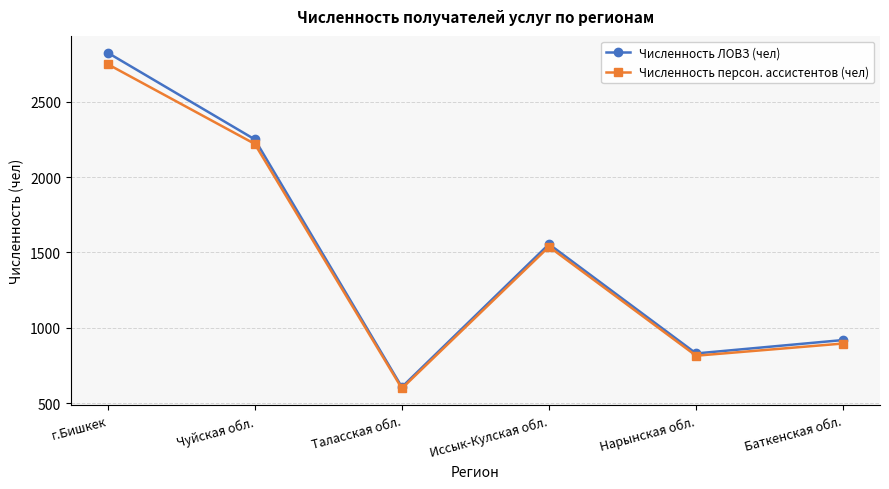

At how many categories does at least one series exceed 1606?

2